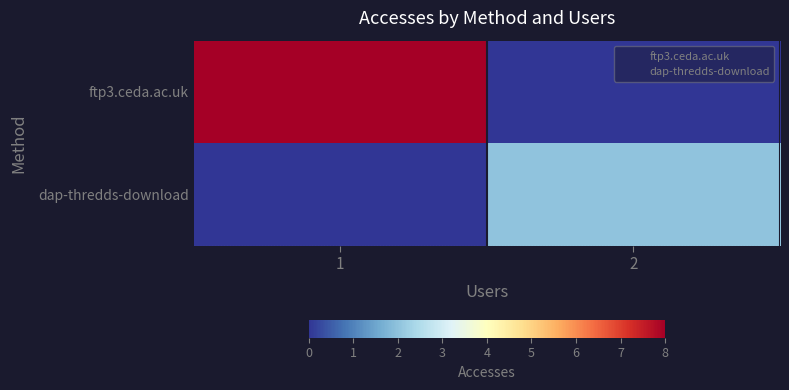

Which series changed the most between 1 and 2?

ftp3.ceda.ac.uk